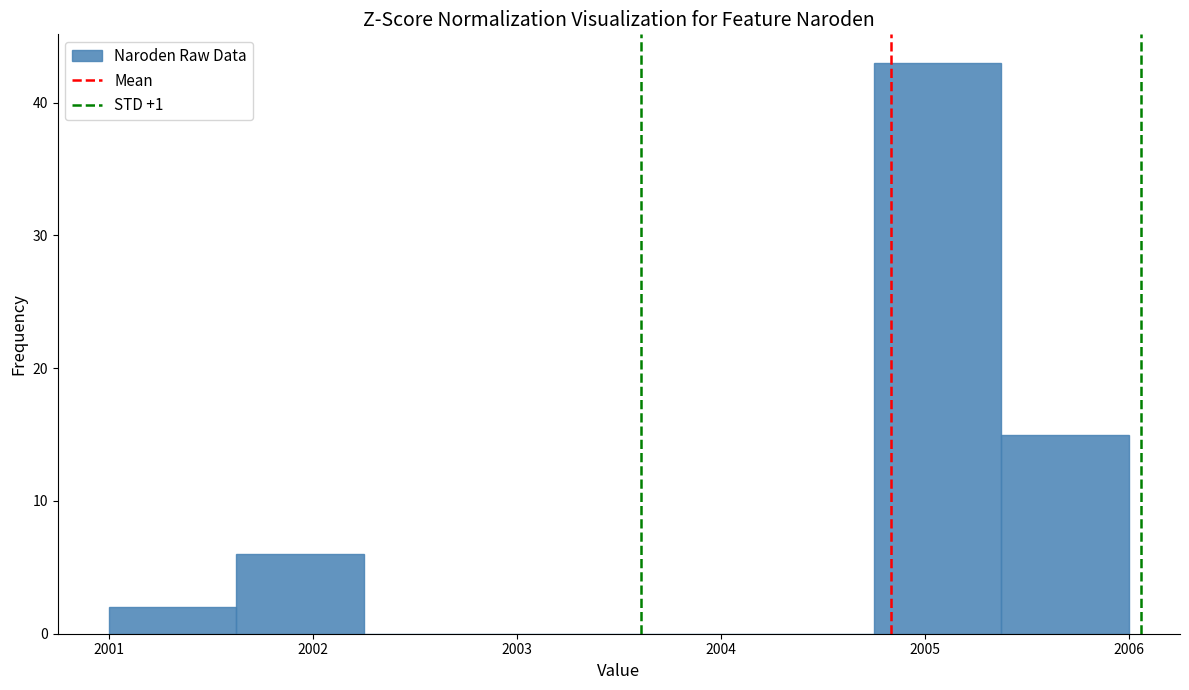

How tall is the bar that spans 2001.6 to 2002.3 on the x-axis? Neither the bar edges nor the heights are printed on the chart, so give them approximately, as read against the axes.

6